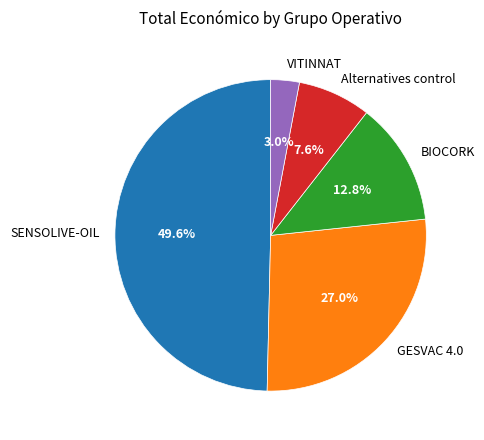

To the nearest percent, what portion does SENSOLIVE-OIL represent?

50%